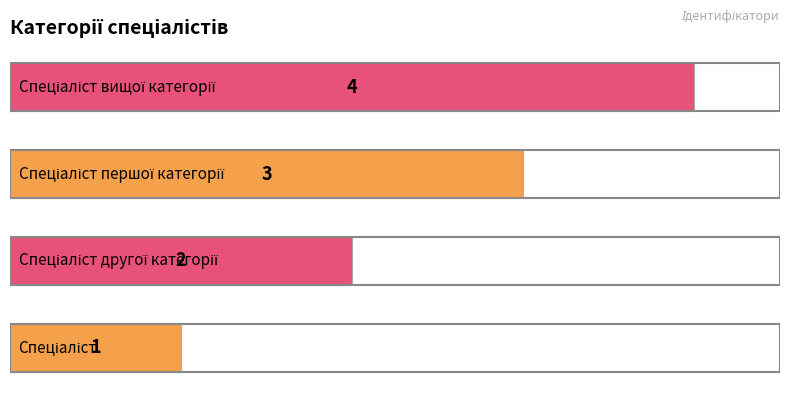

How many values are below 3?

2